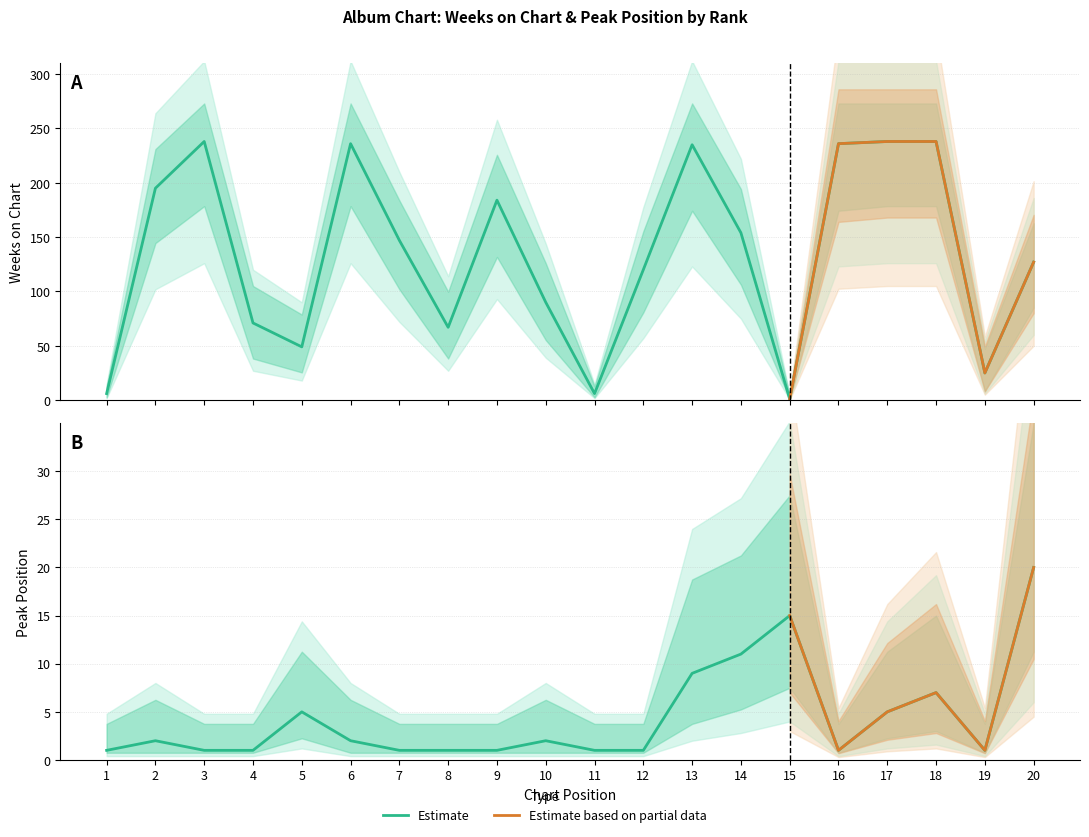

After their last crossing, which series has the higher values: Weeks on Chart or Pico?

Weeks on Chart